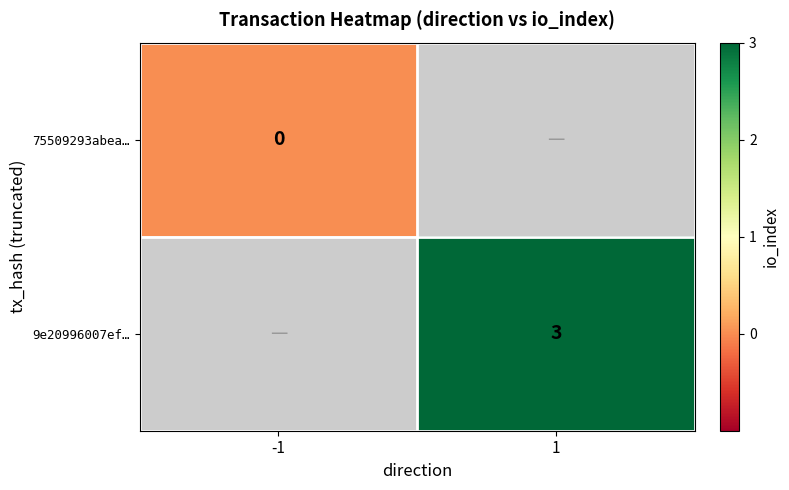

How many series are shown in this chart?

2